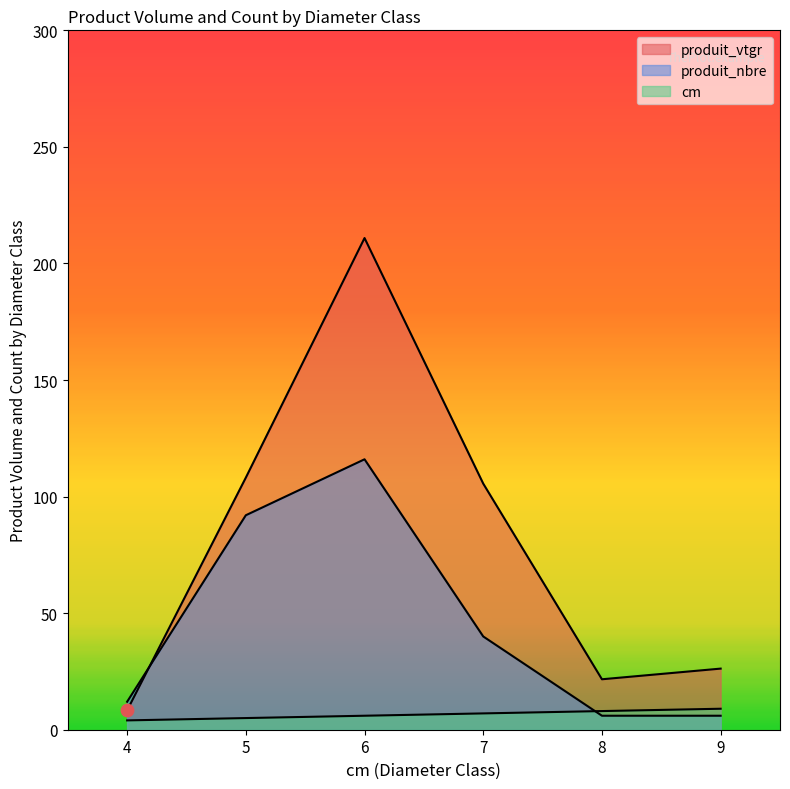

Which series has the largest total across all categories?

produit_vtgr